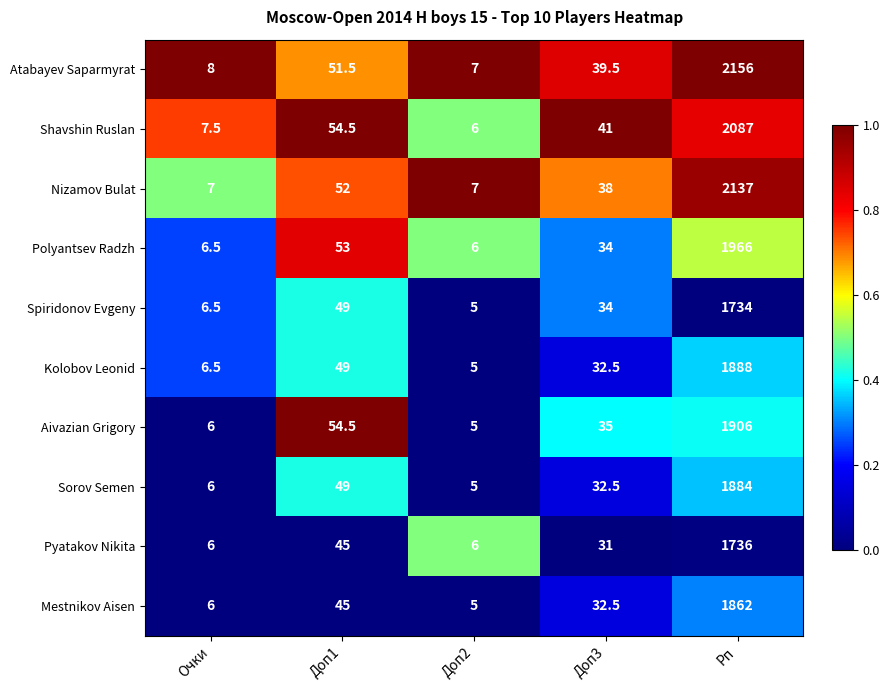

List the series in order of their peak value, highest first.

Atabayev Saparmyrat, Nizamov Bulat, Shavshin Ruslan, Polyantsev Radzh, Aivazian Grigory, Kolobov Leonid, Sorov Semen, Mestnikov Aisen, Pyatakov Nikita, Spiridonov Evgeny